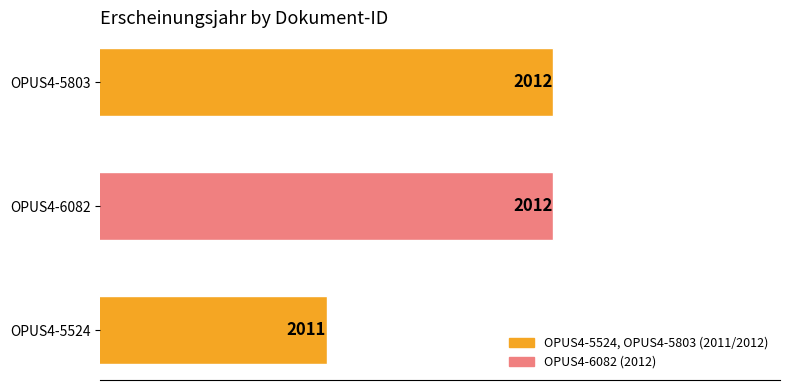

How many values are between 2011 and 2012?

3